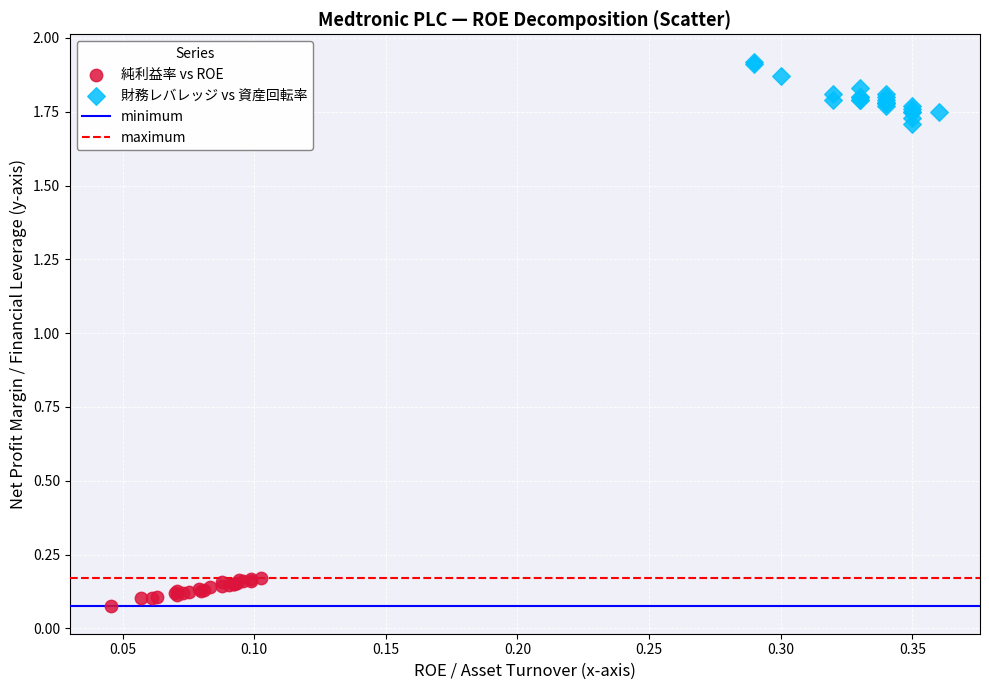

Which series has the widest spread of Y values?

財務レバレッジ vs 資産回転率